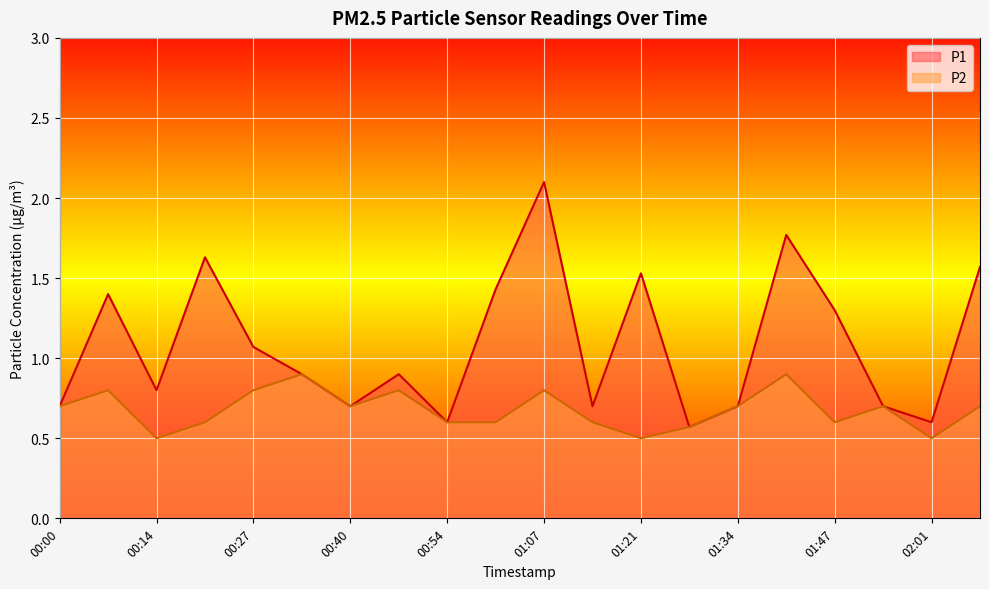

What is the difference between the maximum and minimum values in the P1 series?

1.5